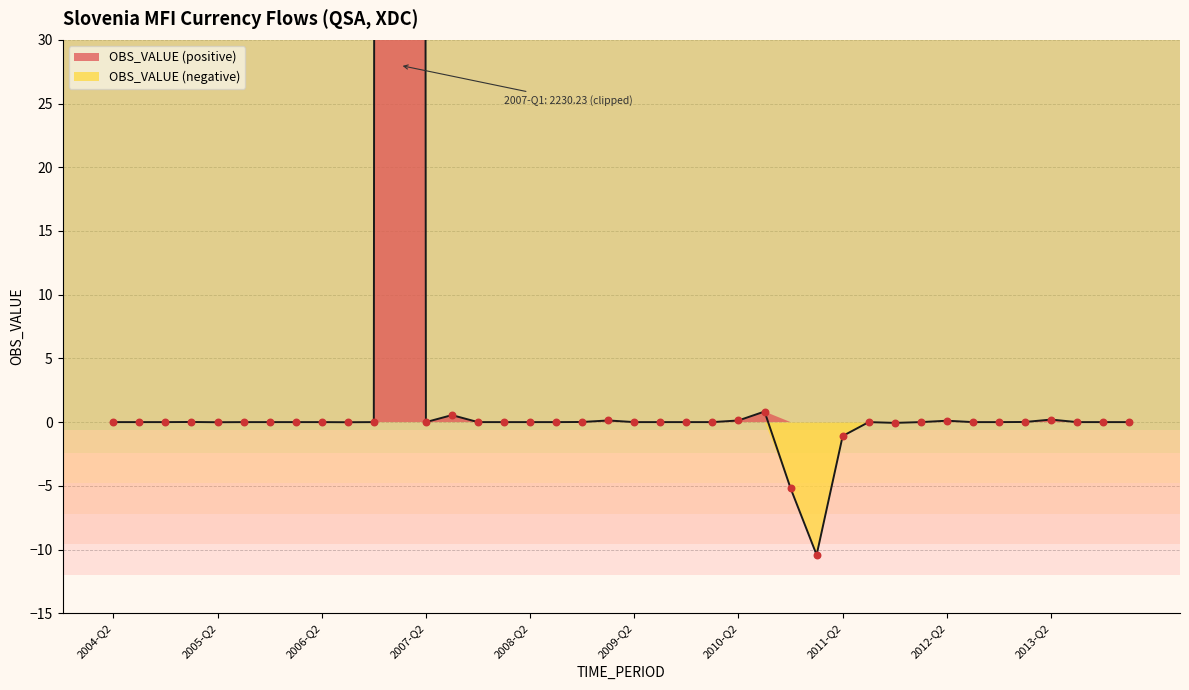

Between 2004-Q4 and 2004-Q3, which is larger?

2004-Q4